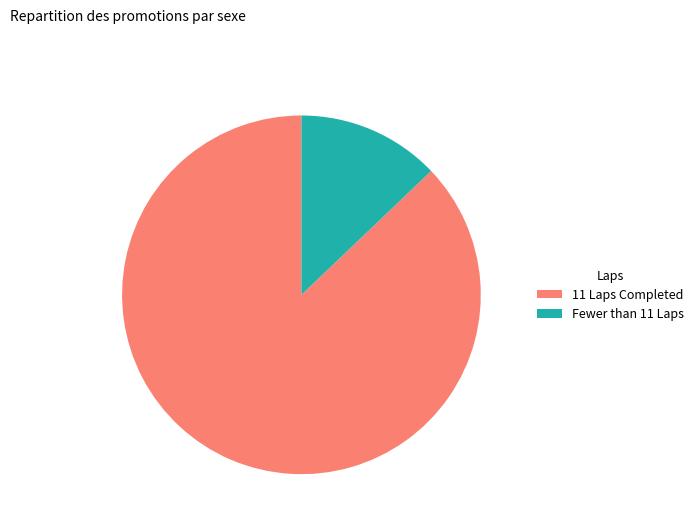

Rank the categories by value from lowest to highest.

Fewer than 11 Laps, 11 Laps Completed